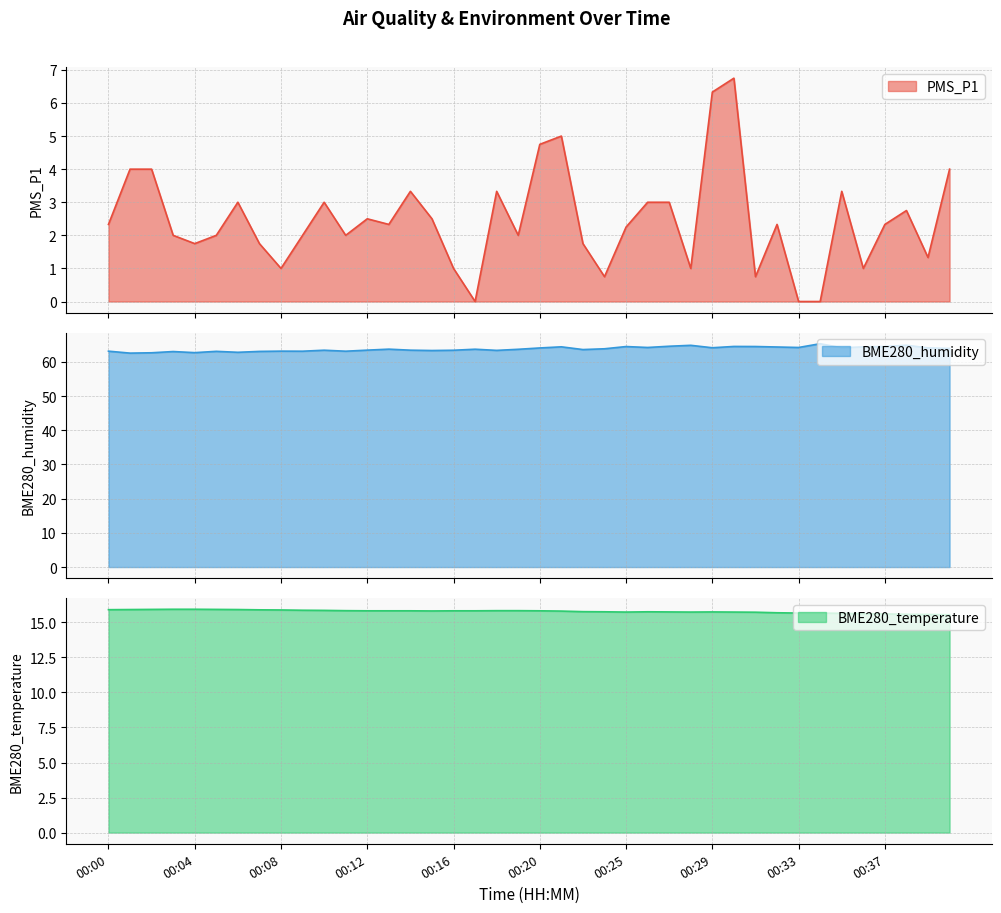

Which series has the widest spread of values?

PMS_P1